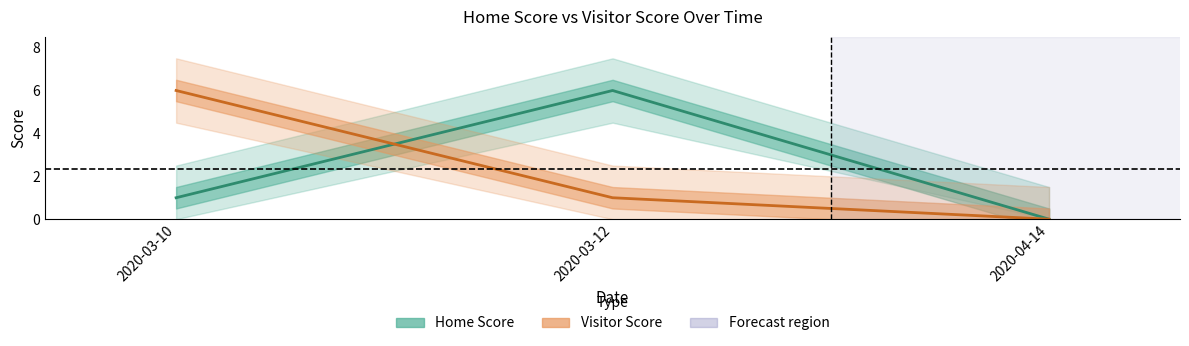

Which category has the lowest value in the Home Score series?

2020-04-14